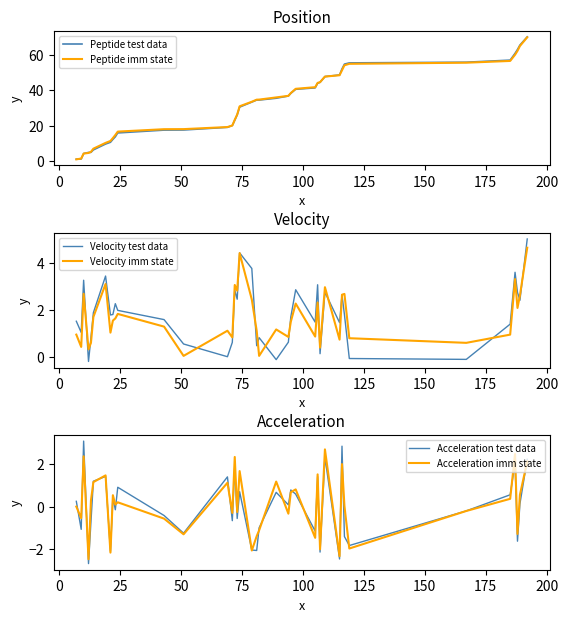

What is the maximum value for Acceleration imm state?

2.7